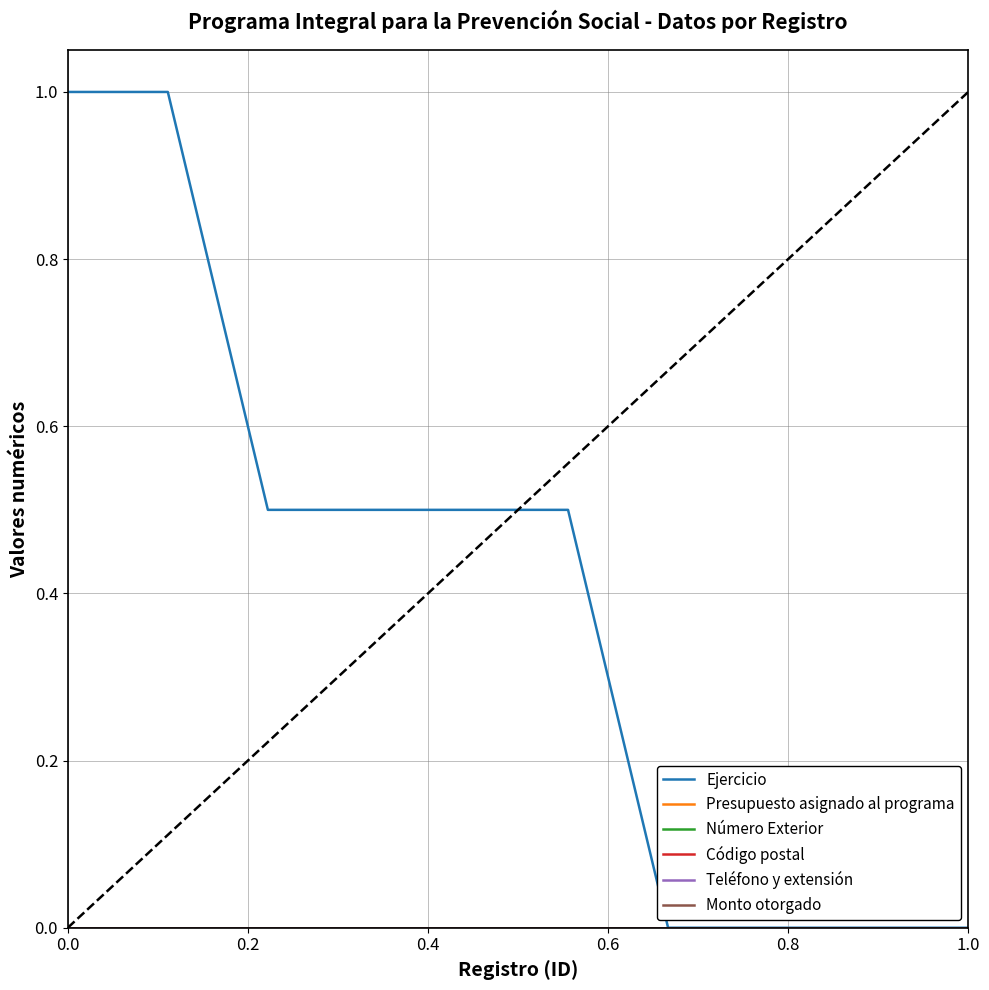

True or false: Monto otorgado has more than 2 interior local peaks.

False